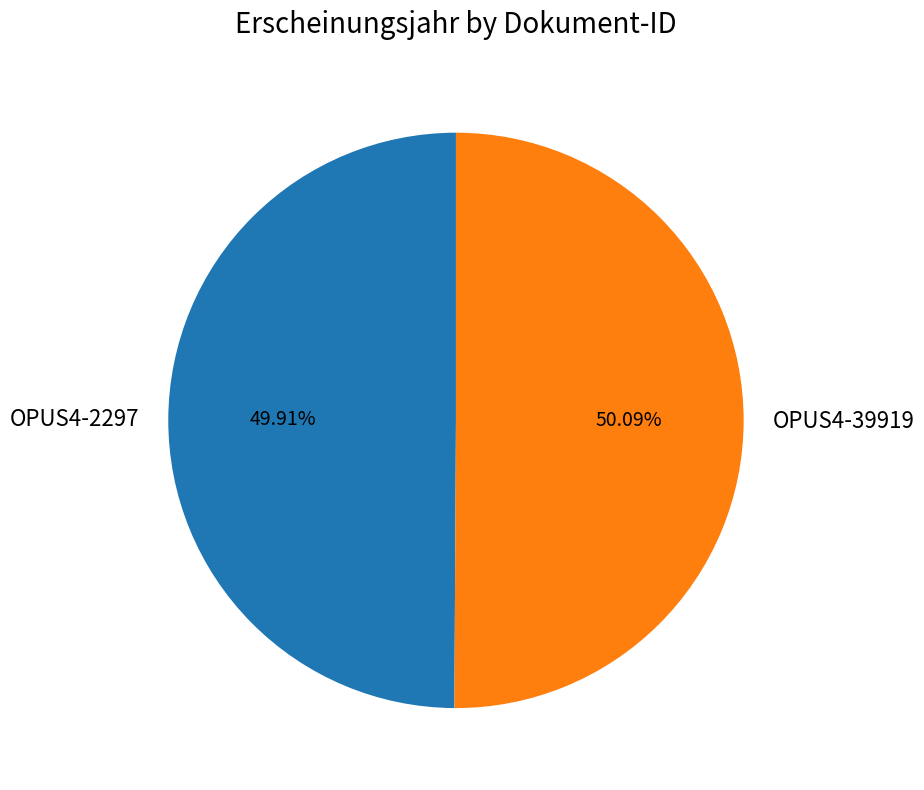

Approximately how many times larger is the value at OPUS4-2297 compared to OPUS4-39919?

1.0